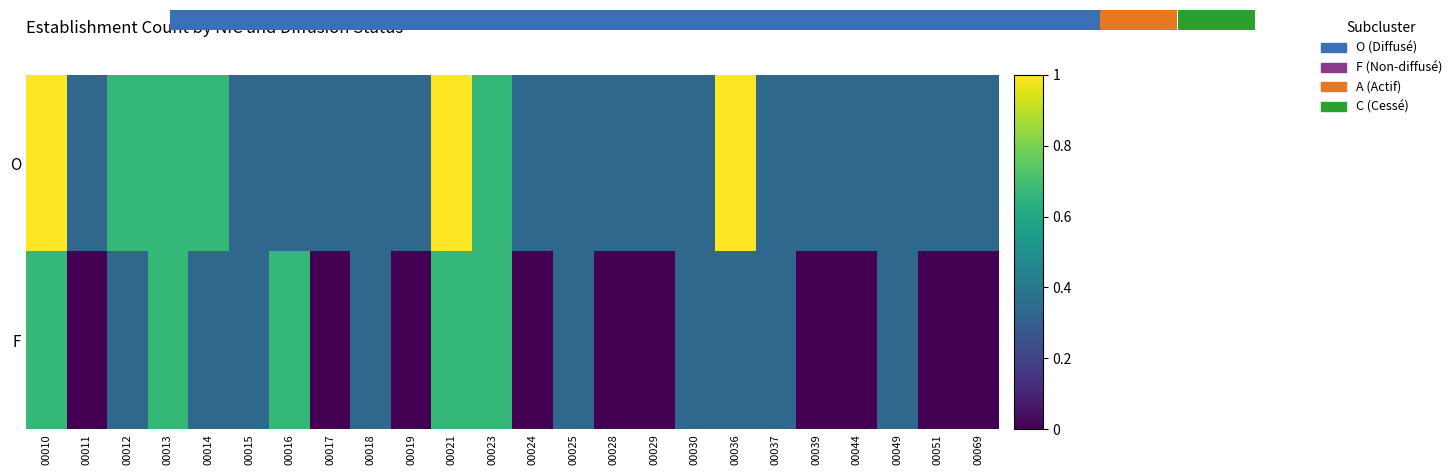

What is the average value of the F series?

0.3